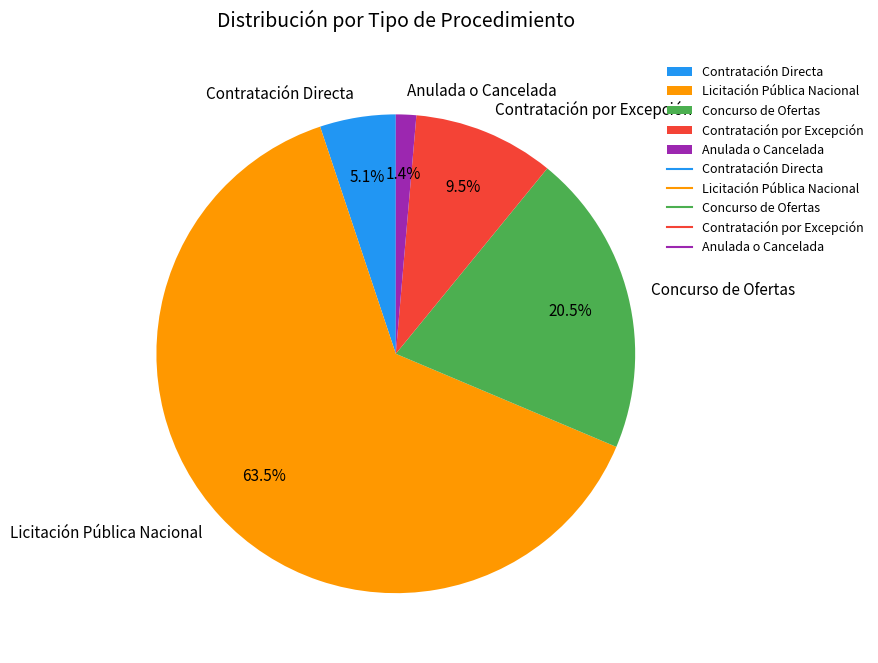

What percentage is the Anulada o Cancelada slice, to the nearest percent?

1%